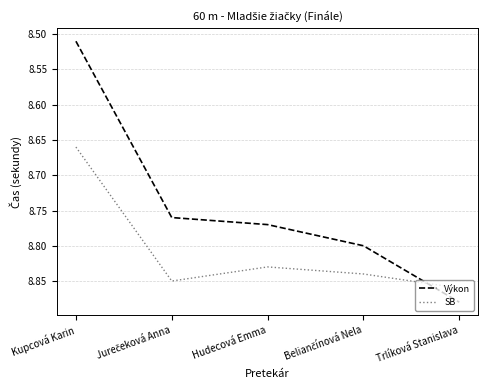

Which series has the largest range (max minus min)?

Výkon